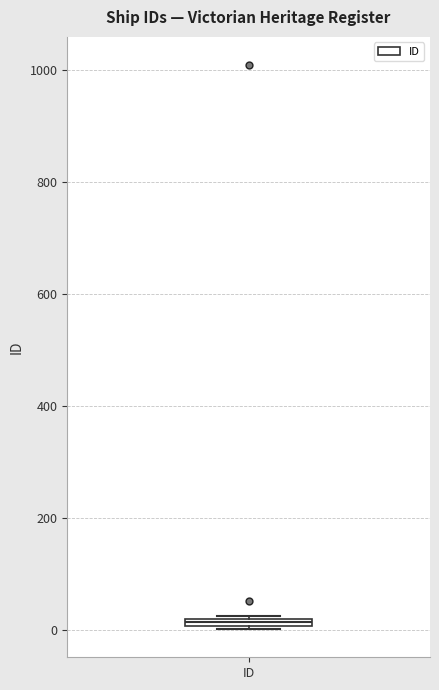

Where is the upper edge of the box for ID on the y-axis? The values are not printed on the chart, so give them approximately, as read against the axis.

20